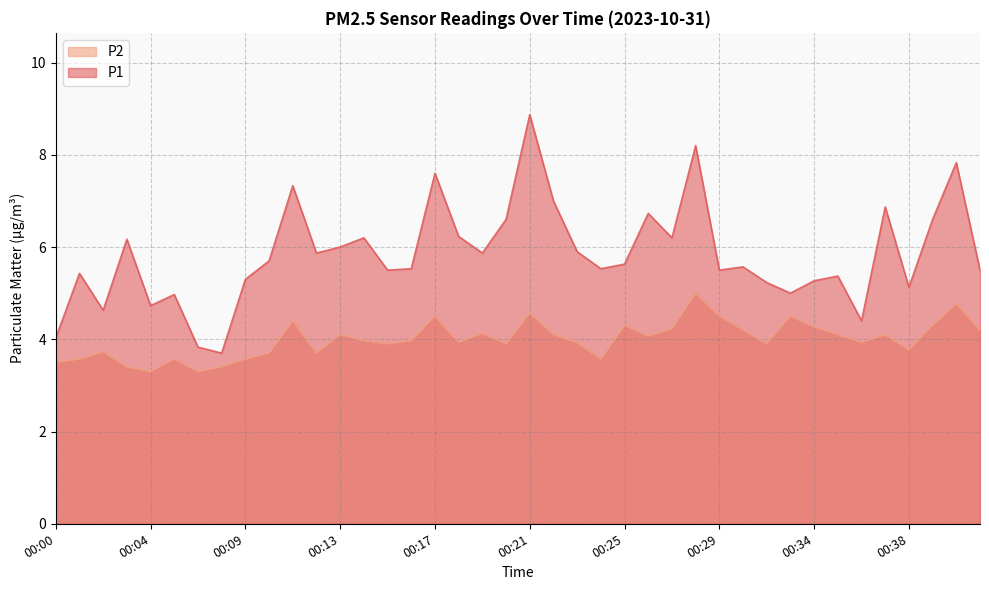

How many lines are shown in the chart?

2